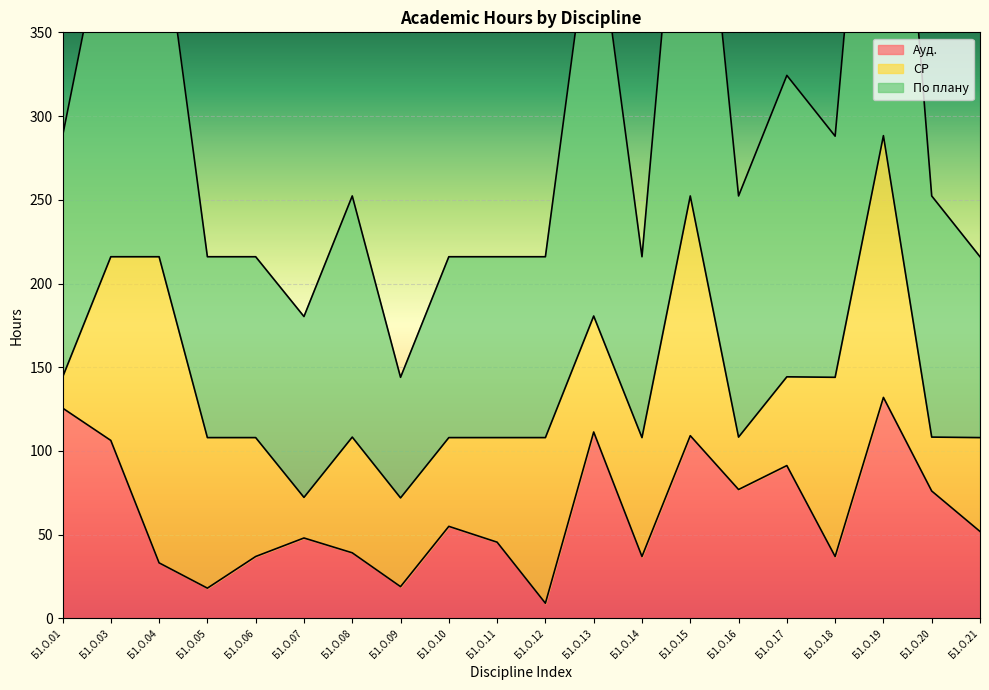

Which series has the largest range (max minus min)?

По плану